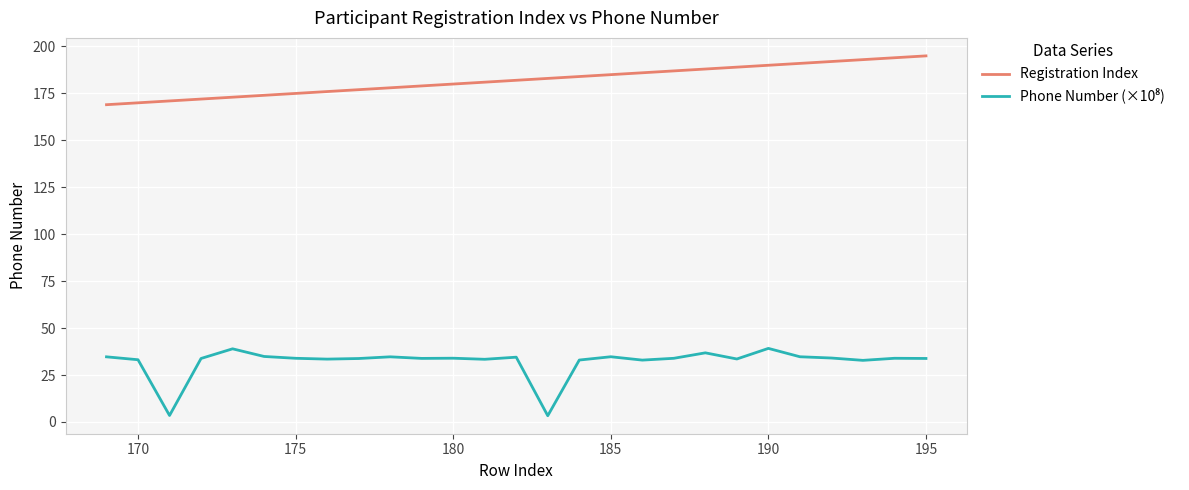

Which series has the largest total across all categories?

Registration Index